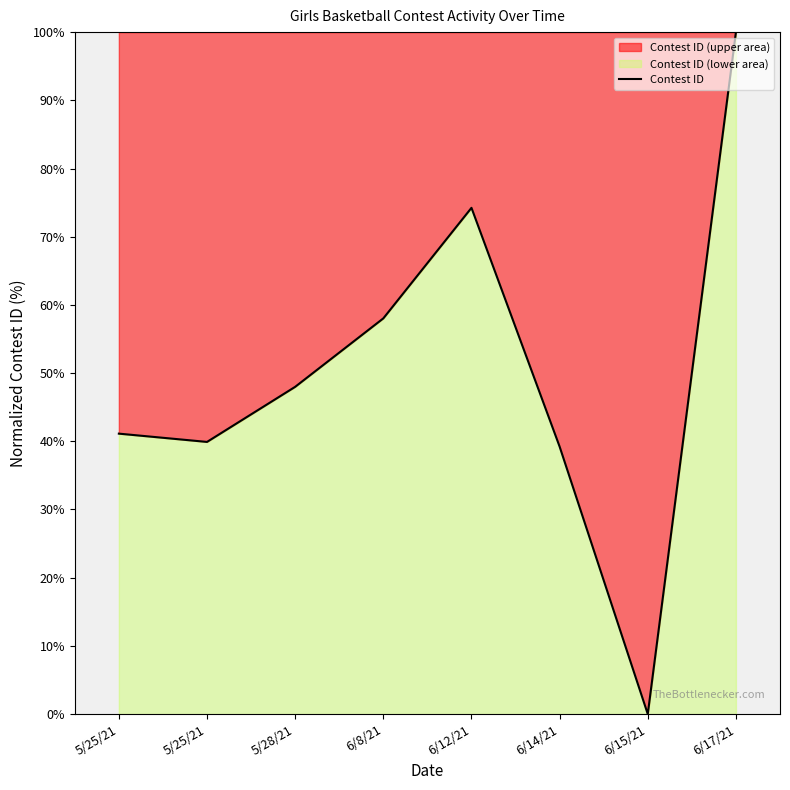

Reading right to left, extract all data points from this chart.

6/17/21=100.0	6/15/21=0.0	6/14/21=39.2	6/12/21=74.2	6/8/21=58.0	5/28/21=48.0	5/25/21=39.9	5/25/21=41.1